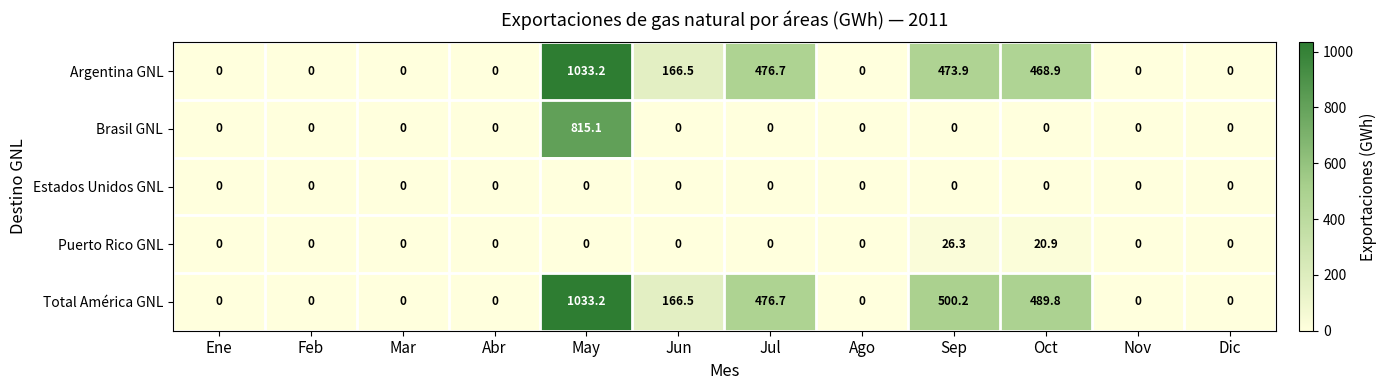

Is the value of Total América GNL at Jul greater than the value of Estados Unidos GNL at Mar?

Yes